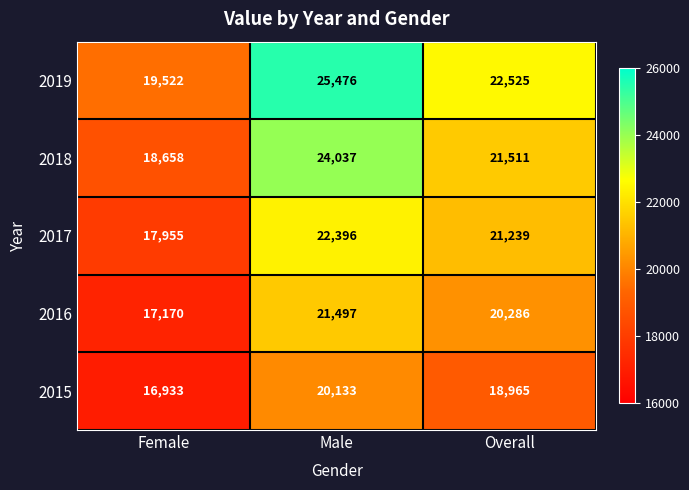

Reading left to right, extract all data points from this chart.

2019: 19522	25476	22525
2018: 18658	24037	21511
2017: 17955	22396	21239
2016: 17170	21497	20286
2015: 16933	20133	18965